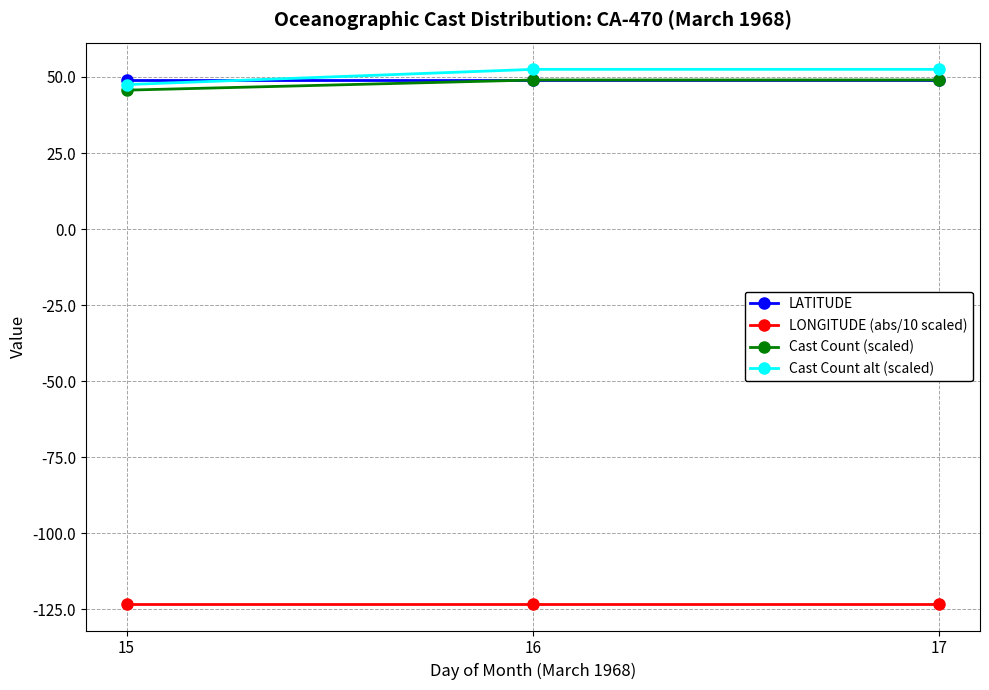

At how many categories does at least one series exceed 2?

3